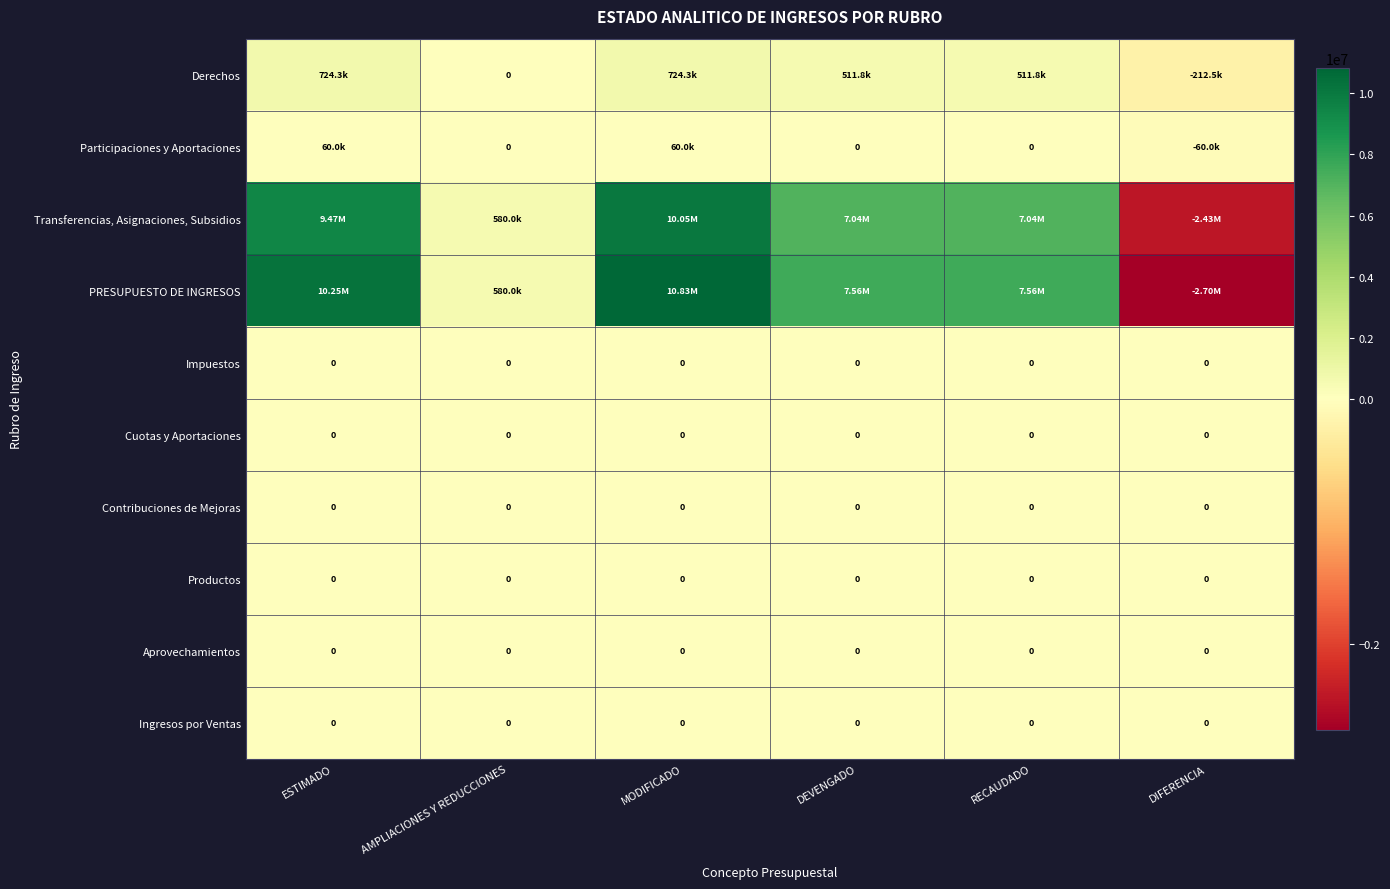

How many Derechos values are between 0 and 724263?

5